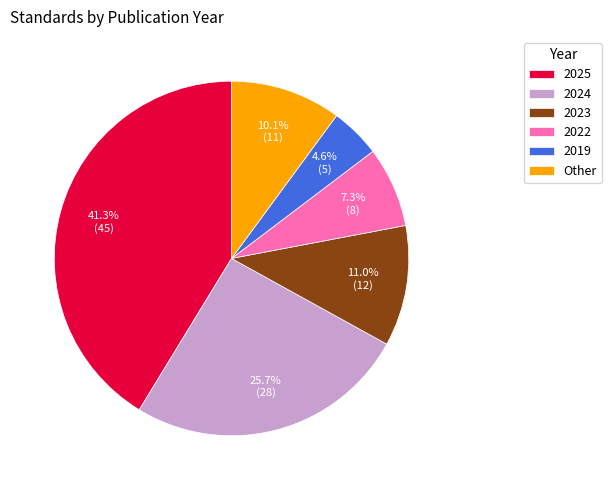

To the nearest percent, what is the average slice percentage?

17%